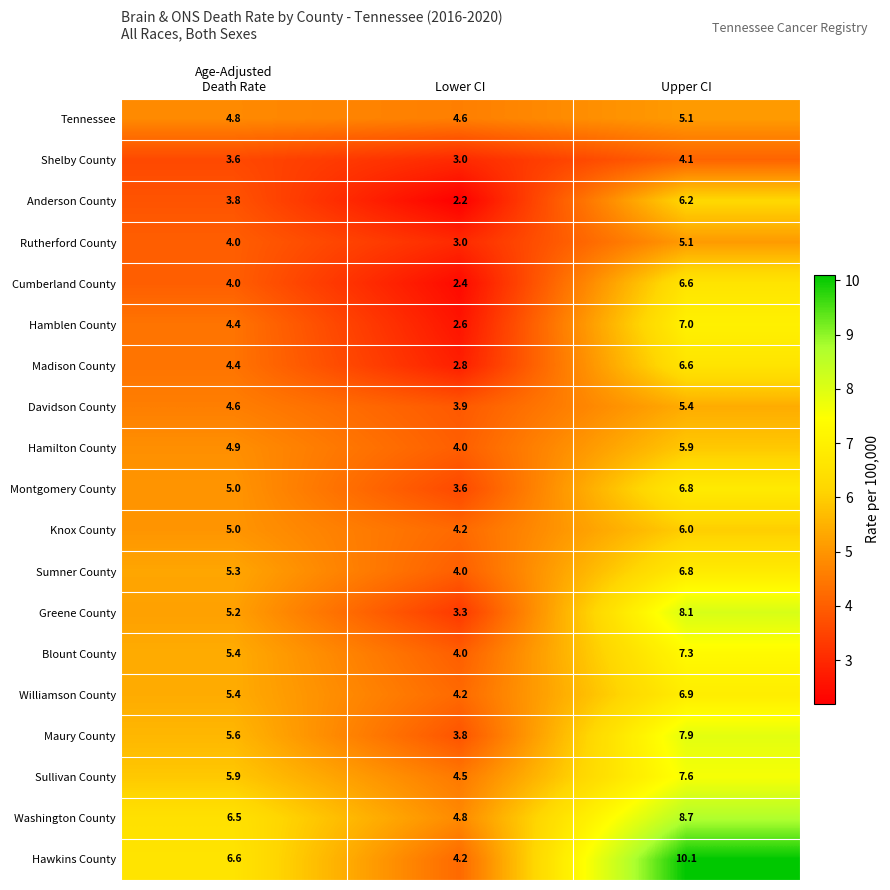

Which series has the largest total across all categories?

Hawkins County